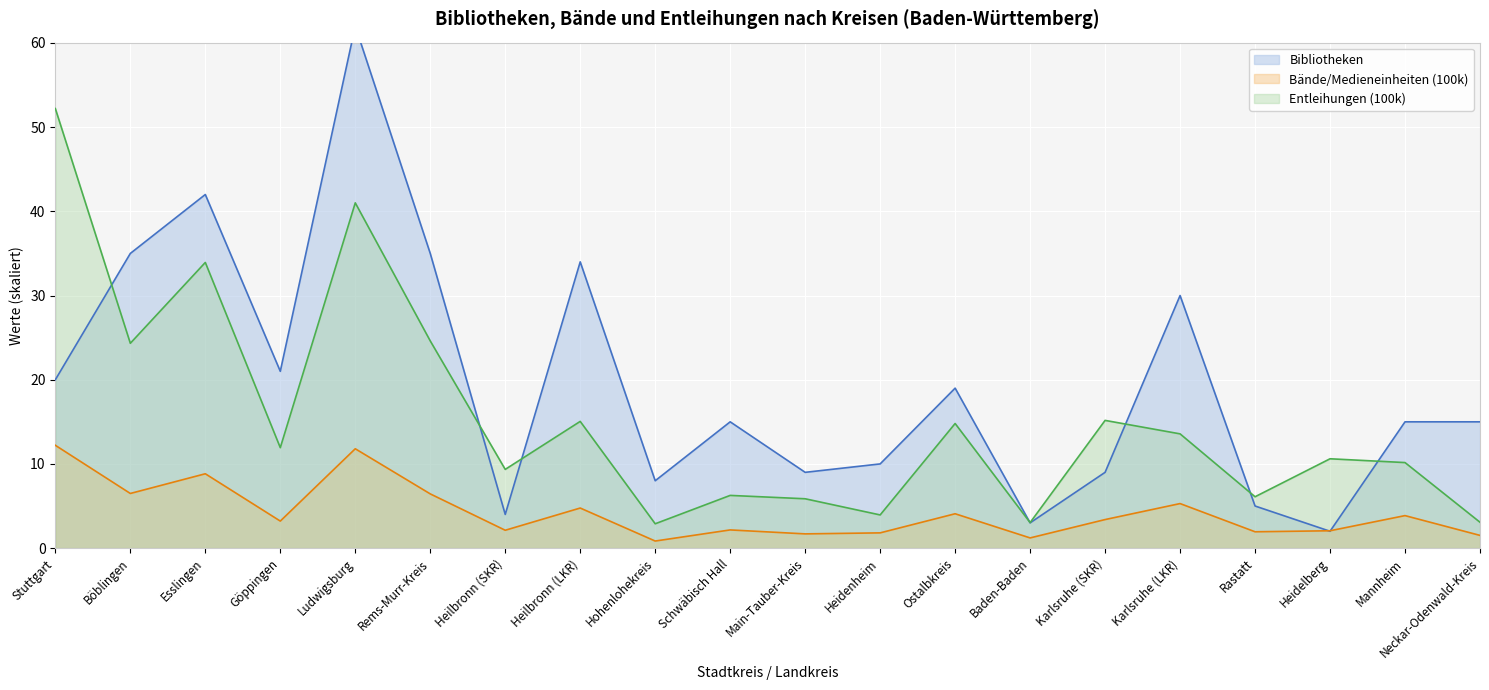

What is the maximum value for Bibliotheken?

62.0